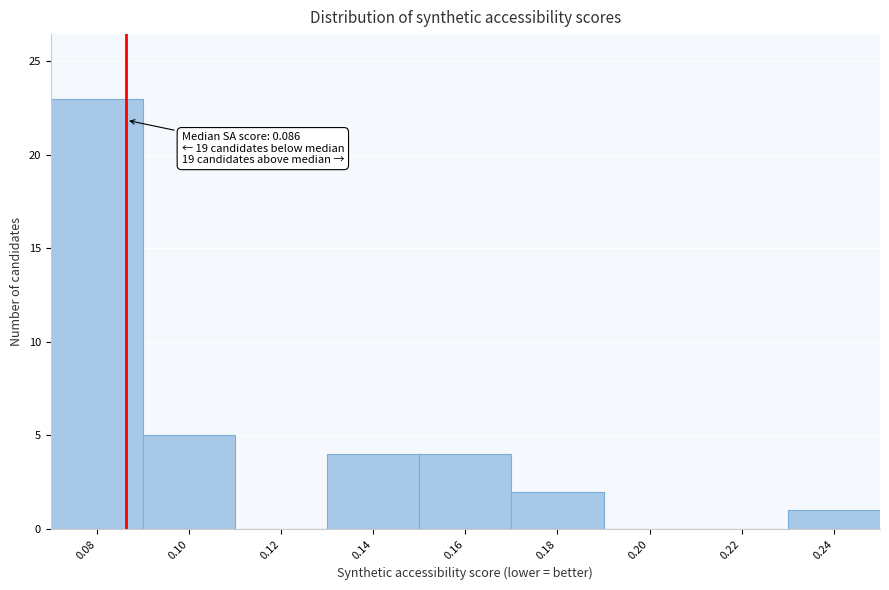

Over which range of the x-axis is the bar tallest?

0.07 to 0.09